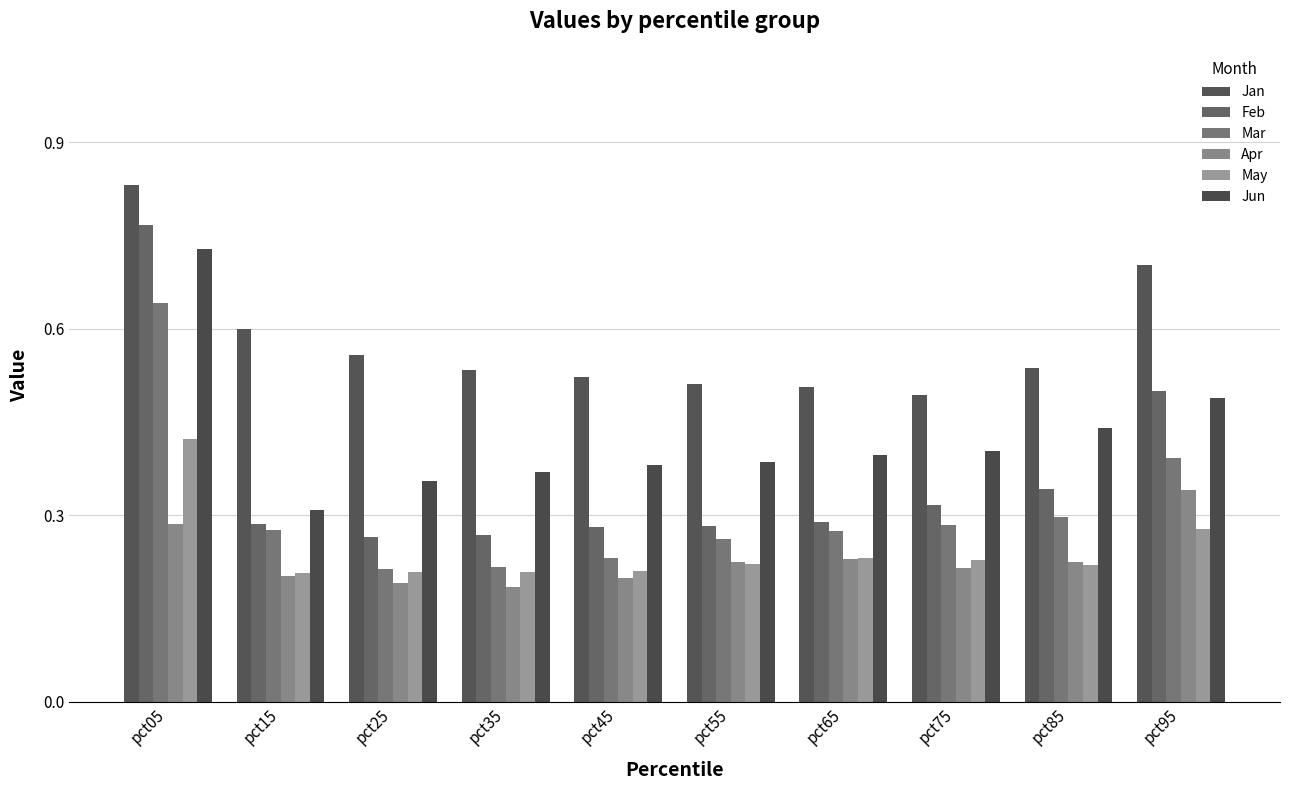

How many categories are shown in the chart?

10